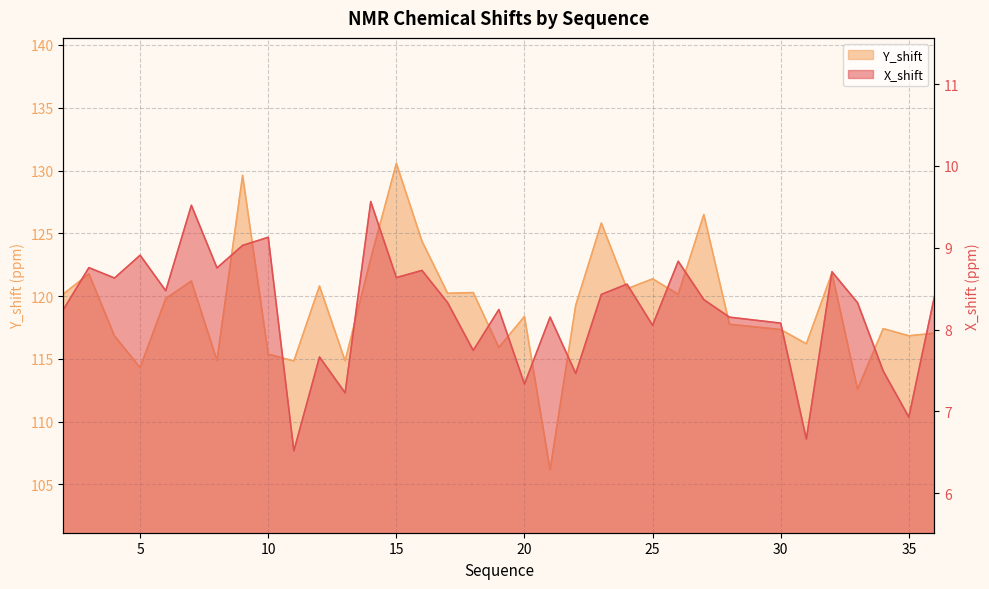

What is the total value across all series at 16?

133.1